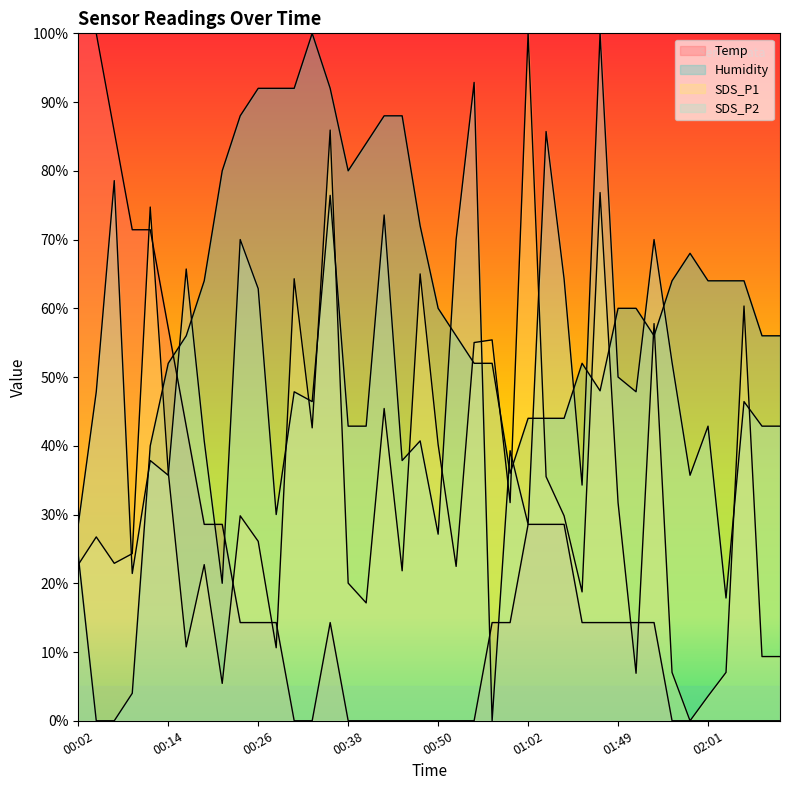

What is the approximate value of Humidity at 00:16?

56.0